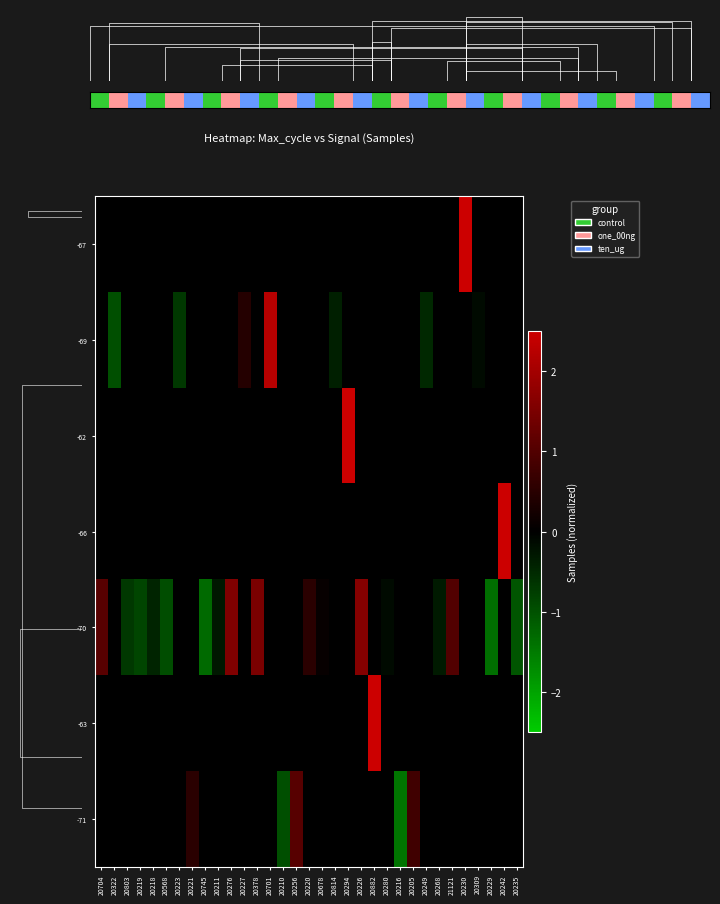

Is the value of -62 at 20309 greater than the value of -66 at 20294?

No